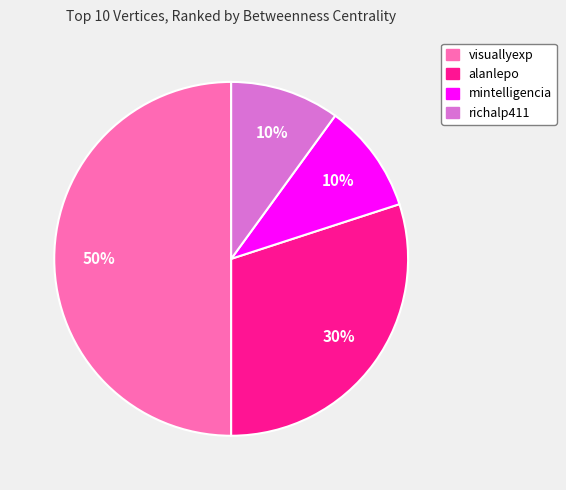

To the nearest percent, what portion does alanlepo represent?

30%